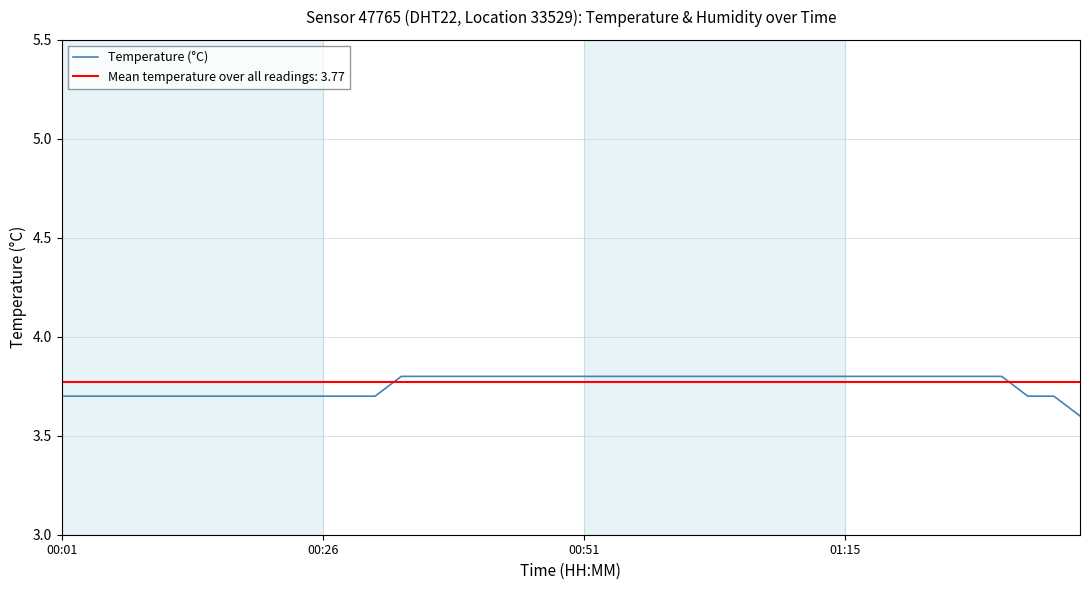

What is the minimum value for Temperature (°C)?

3.6